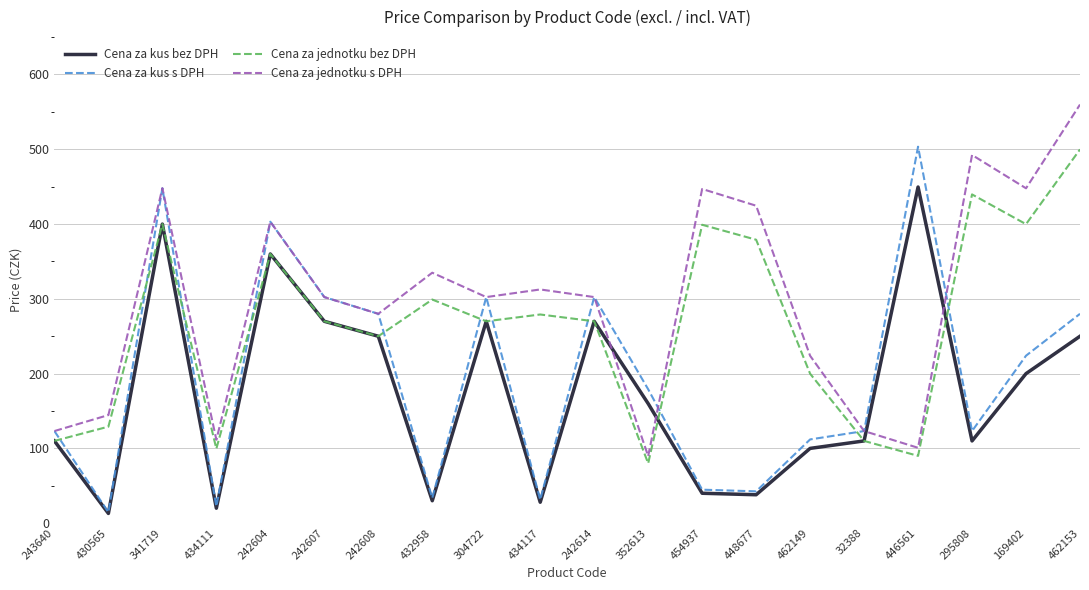

At which category is the sum across all series the highest?

341719